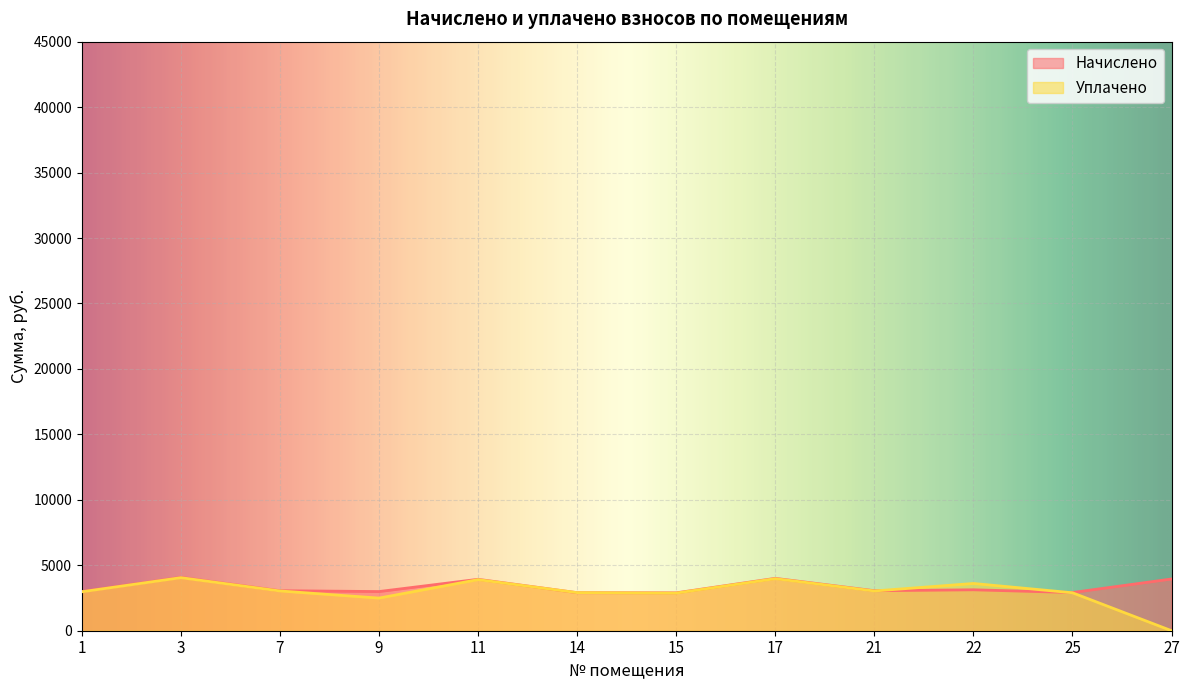

Between which two adjacent categories do Уплачено and Начислено first intersect?

11 and 14